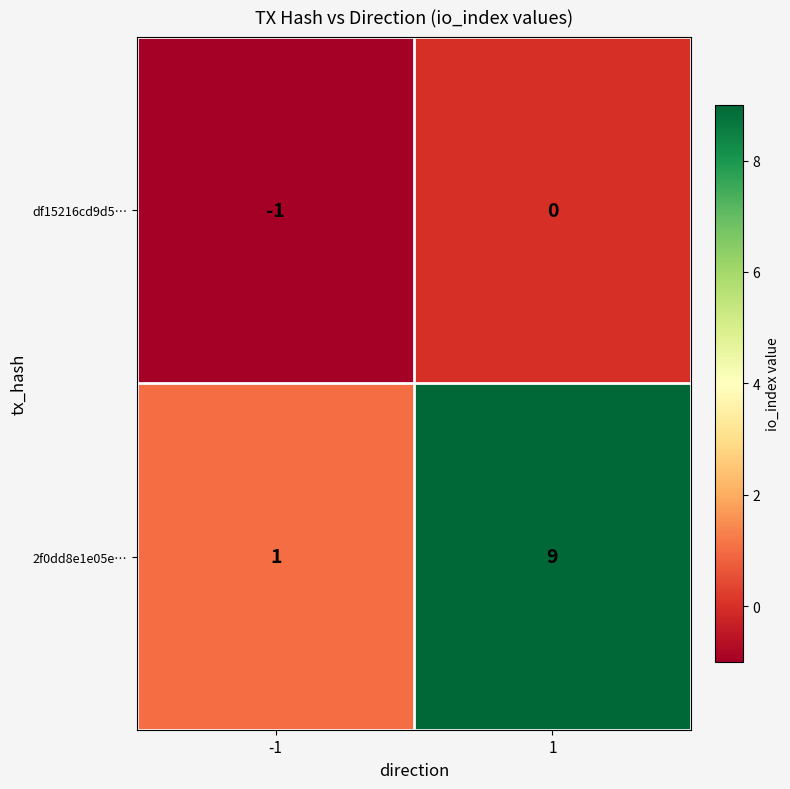

Which label corresponds to the largest value in the chart?

1